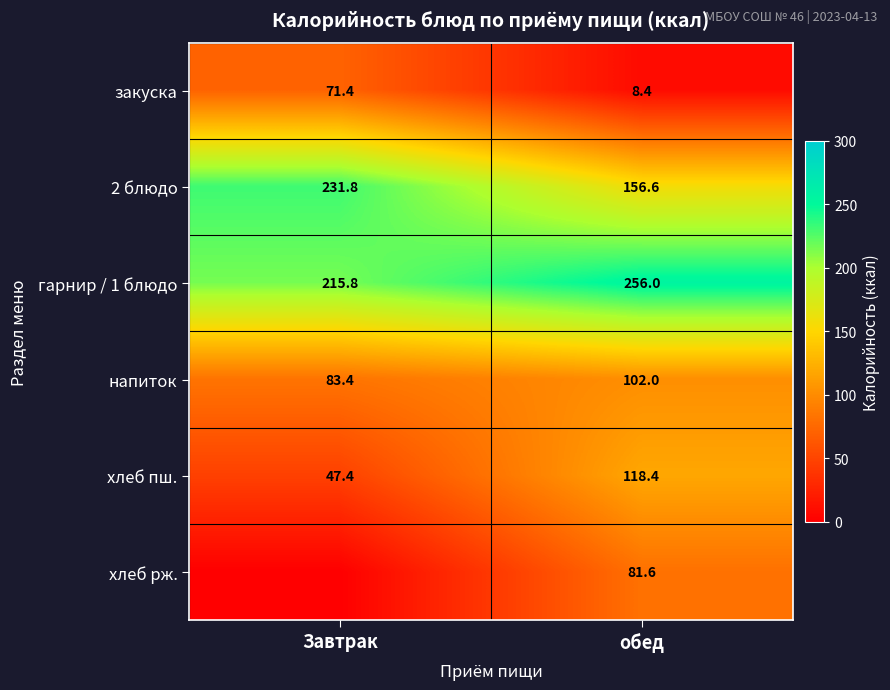

Where is 2 блюдо nearest to the value 194?

обед